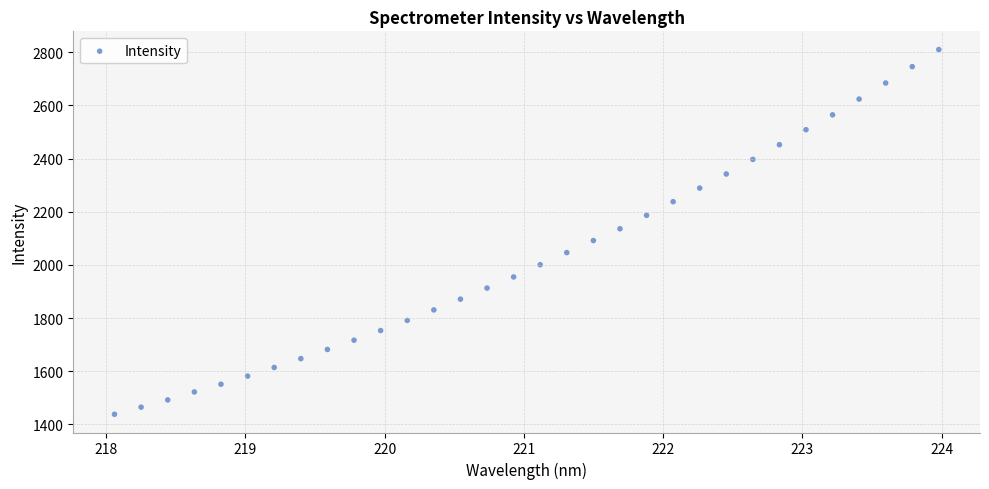

What is the range of Y values (max minus min)?

1371.8